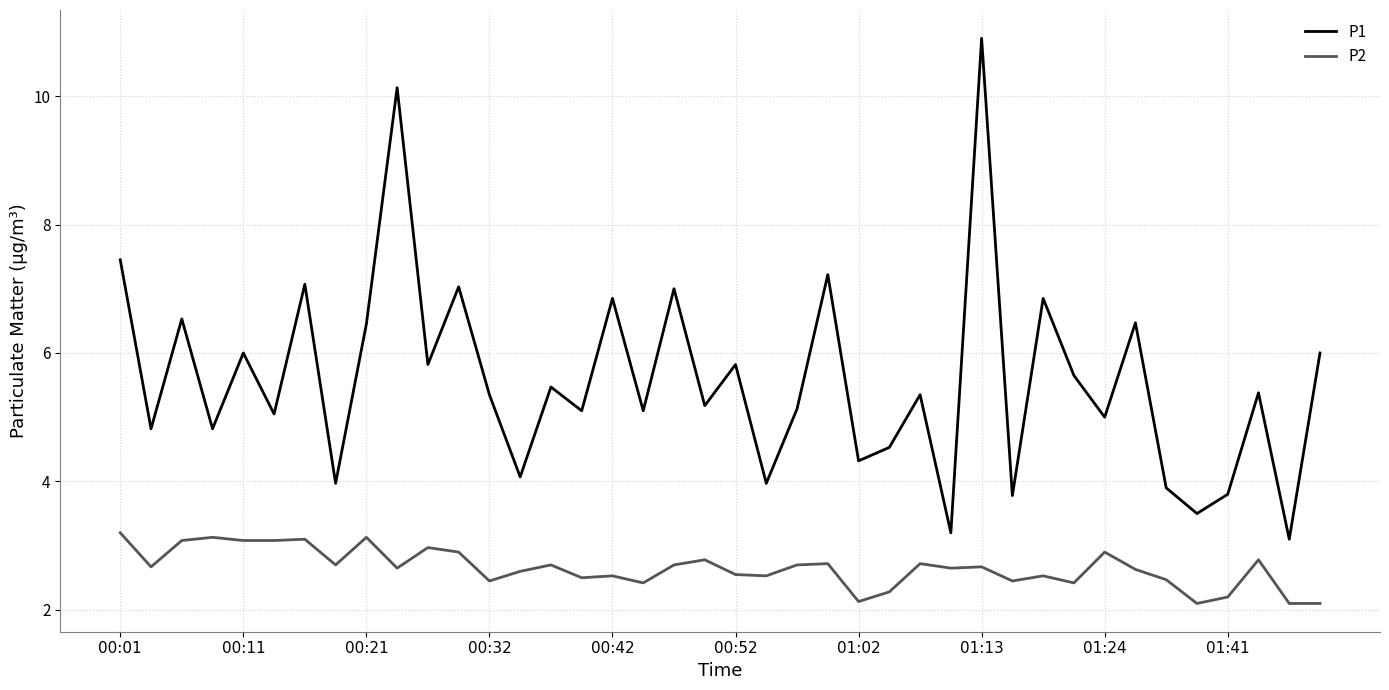

What is the greatest value displayed?

10.9